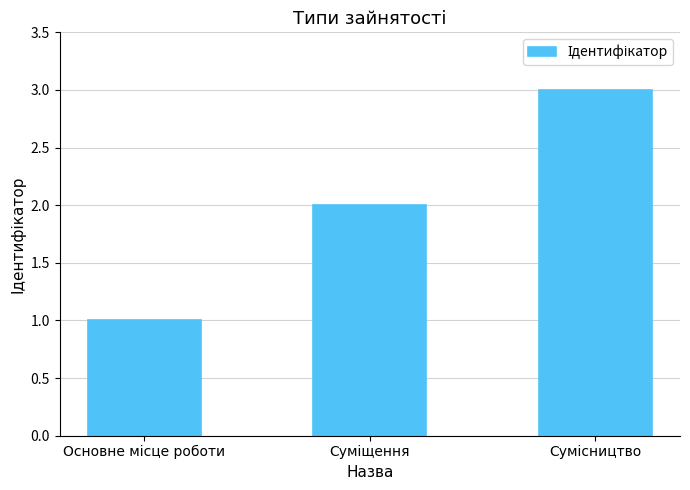

What is the maximum value shown in the chart?

3